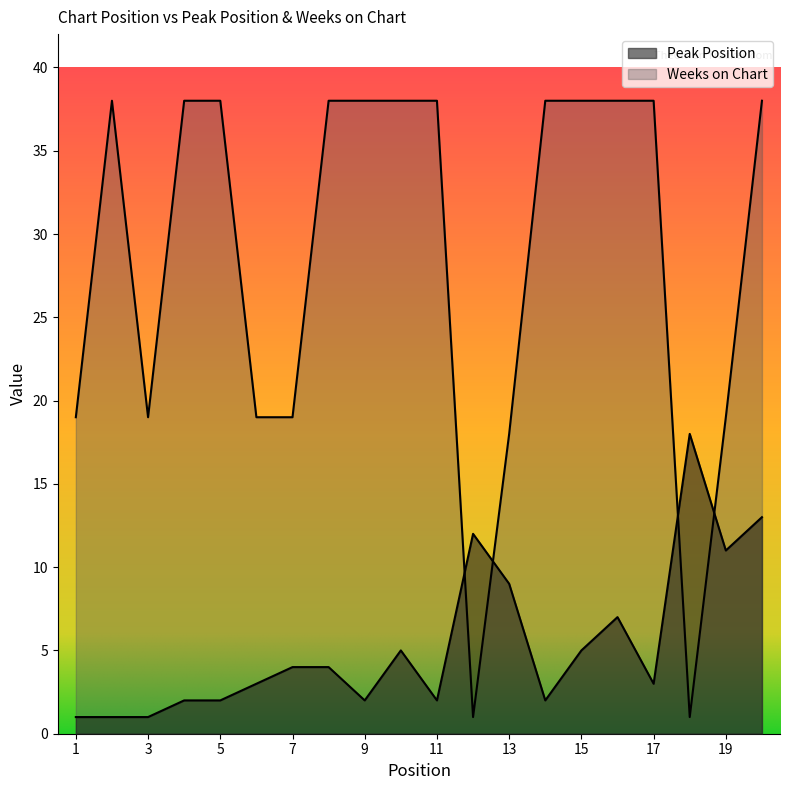

Is the value of Weeks on Chart at 20 greater than the value of Peak Position at 10?

Yes